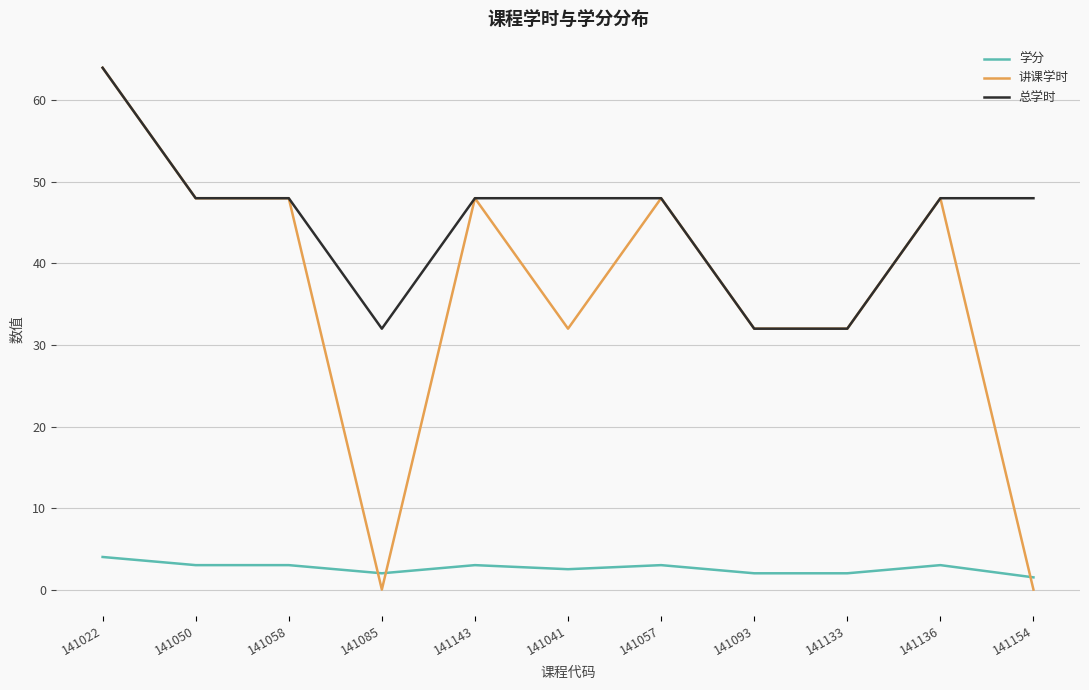

What is the spread (max minus min) of values at 141093?

30.0